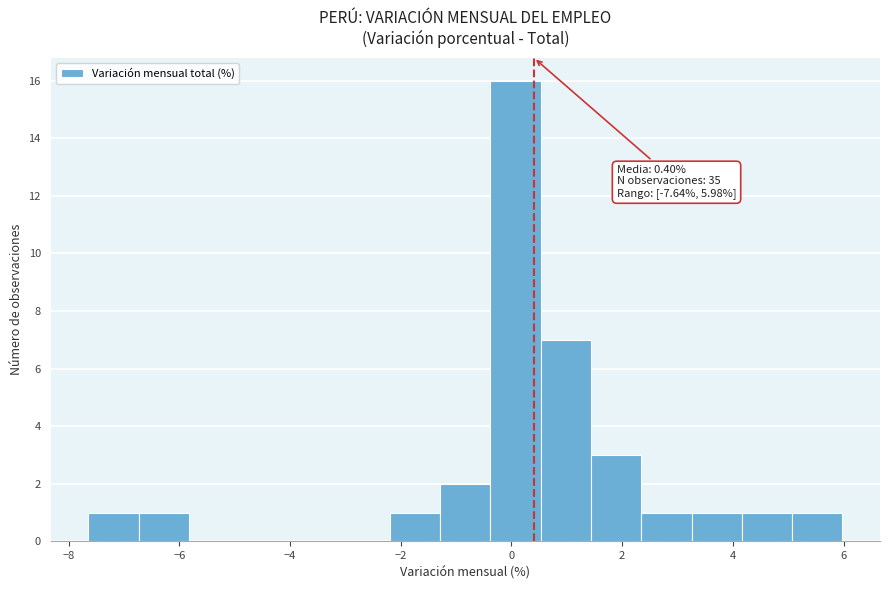

Which range on the x-axis has the tallest bar?

-0.4 to 0.6